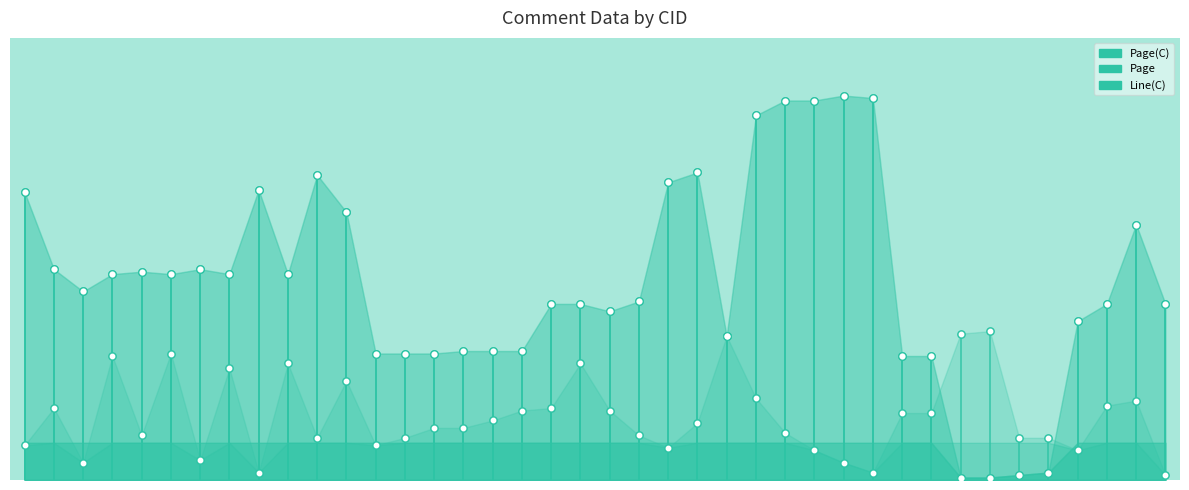

Which series has the widest spread of Y values?

Page(C)